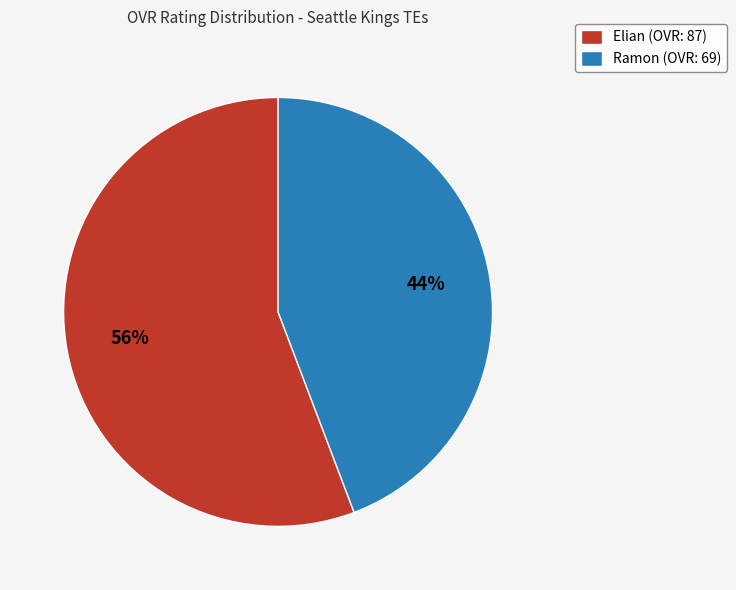

Is the sum of Elian and Ramon greater than half?

Yes